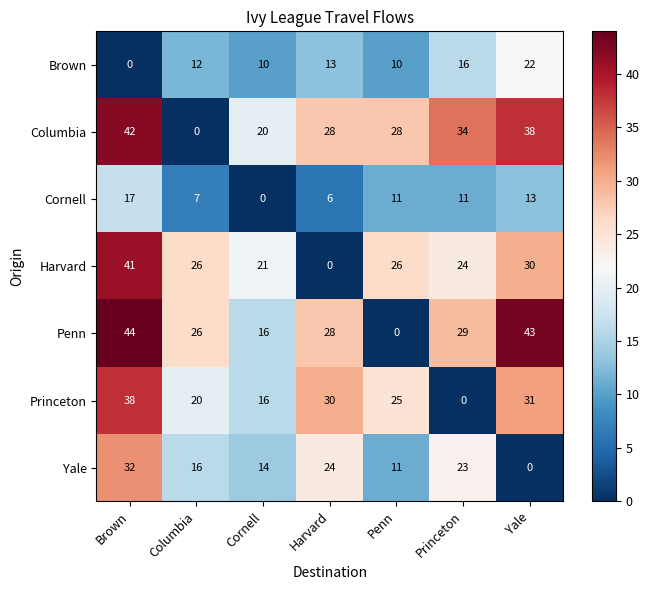

What is the spread (max minus min) of values at Princeton?

34